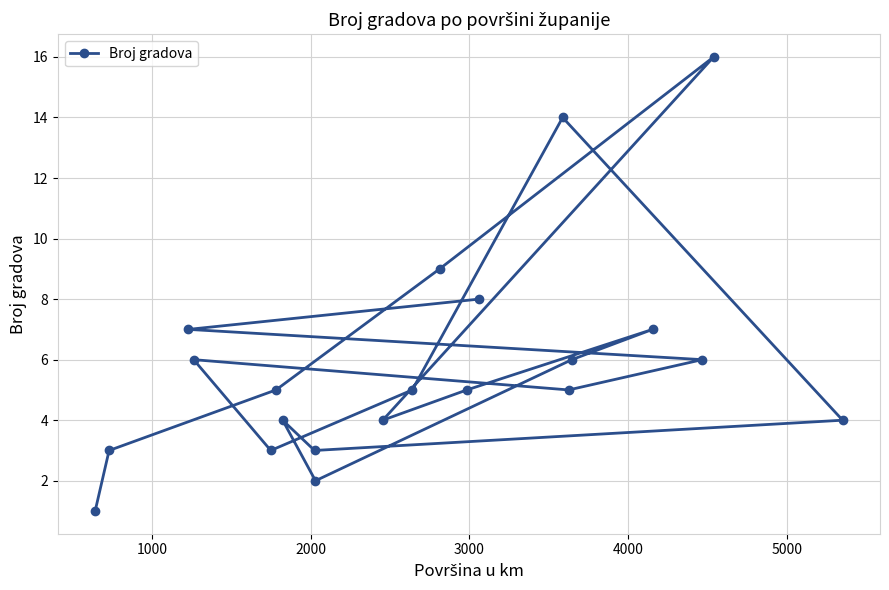

What is the value of the 13th point from the left?

5